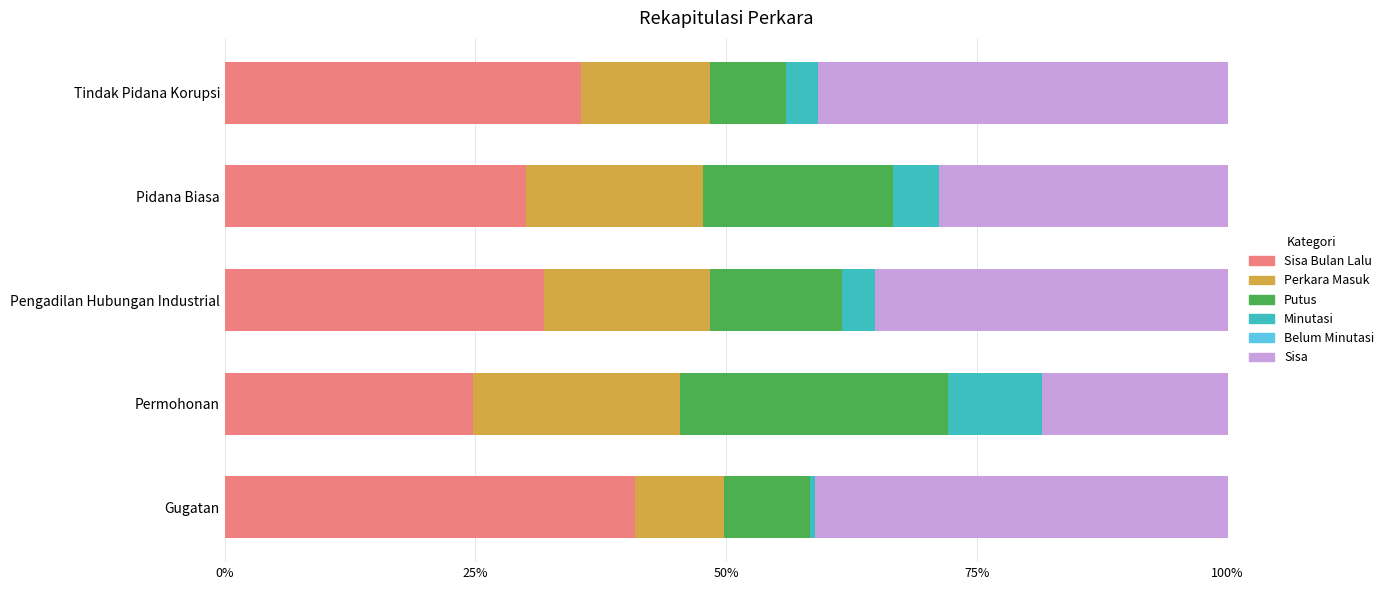

How many categories are shown in the chart?

5